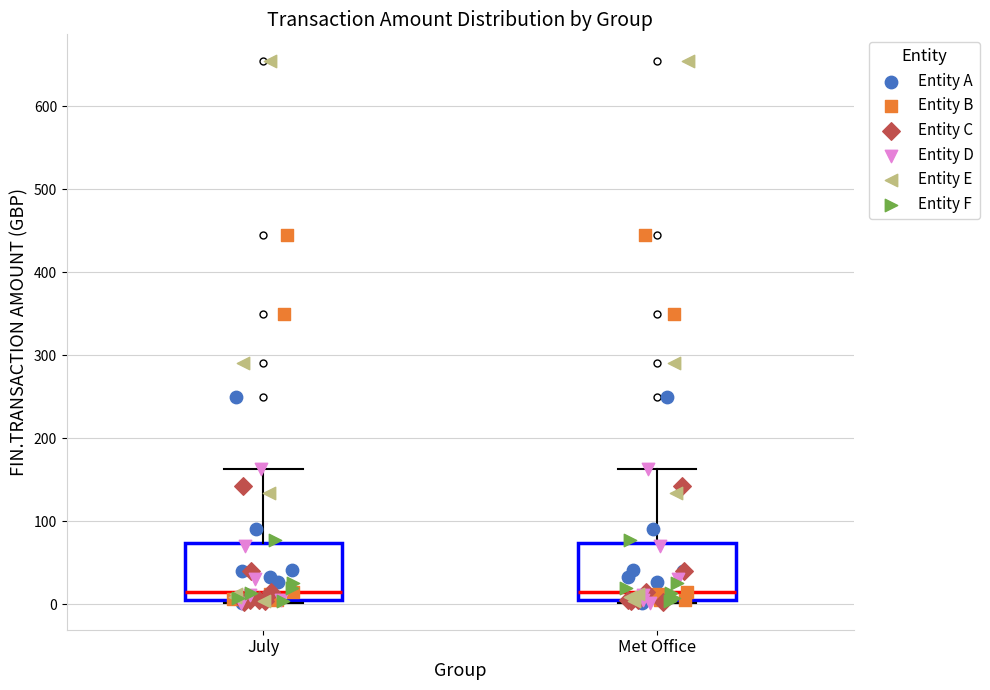

Reading left to right, transcribe this box plot: for each box, give where its median line is, the range the box spans, and where its two whiskers end, as read against the y-axis. The values are not printed on the chart, so give them approximately, as read against the axis.

July: median 10 (just above the box's lower edge), box 10 to 70, whiskers 0 to 160
Met Office: median 10 (just above the box's lower edge), box 10 to 70, whiskers 0 to 160